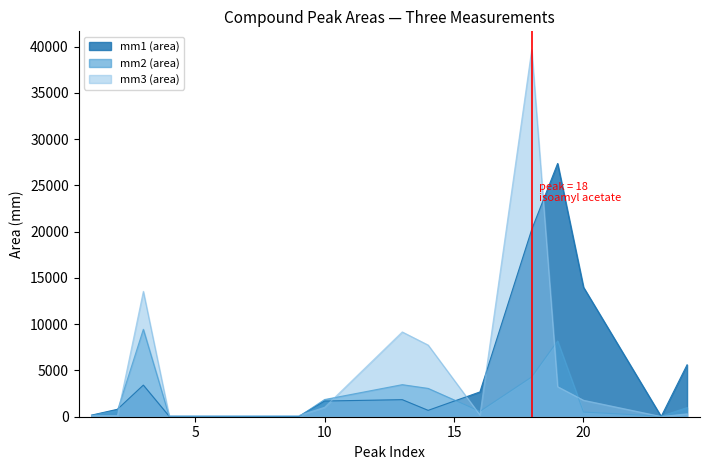

Rank the series by their maximum value, from highest to lowest.

mm3 (area), mm1 (area), mm2 (area)